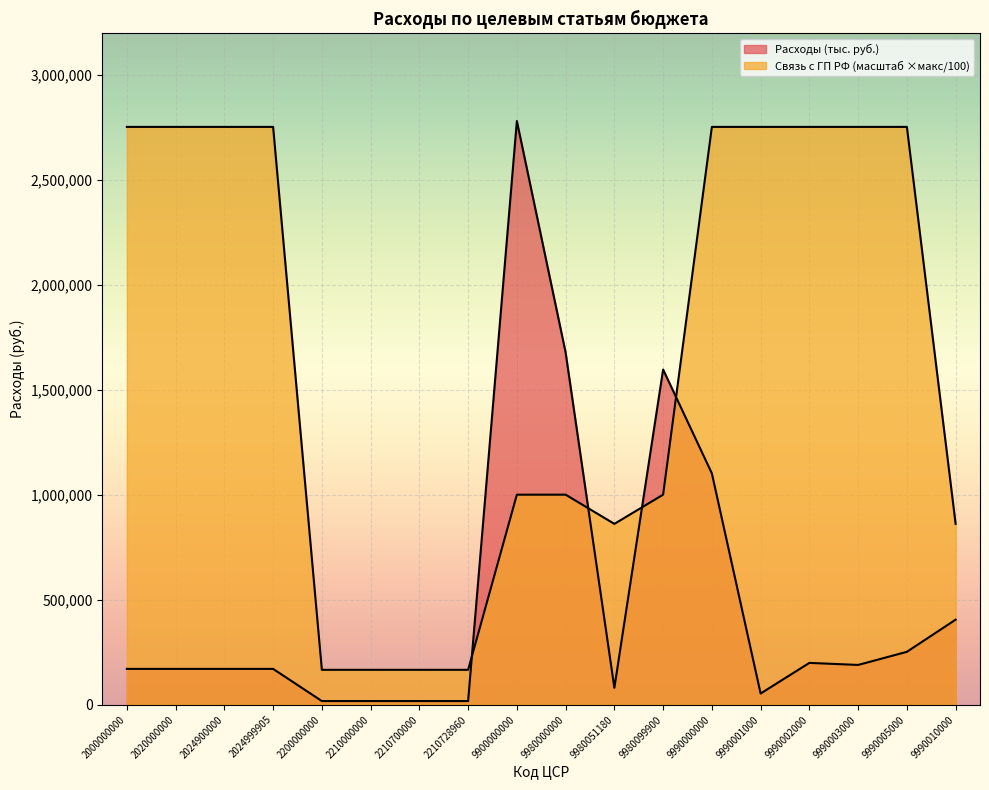

Which category has the highest value in the Расходы (тыс. руб.) series?

9900000000